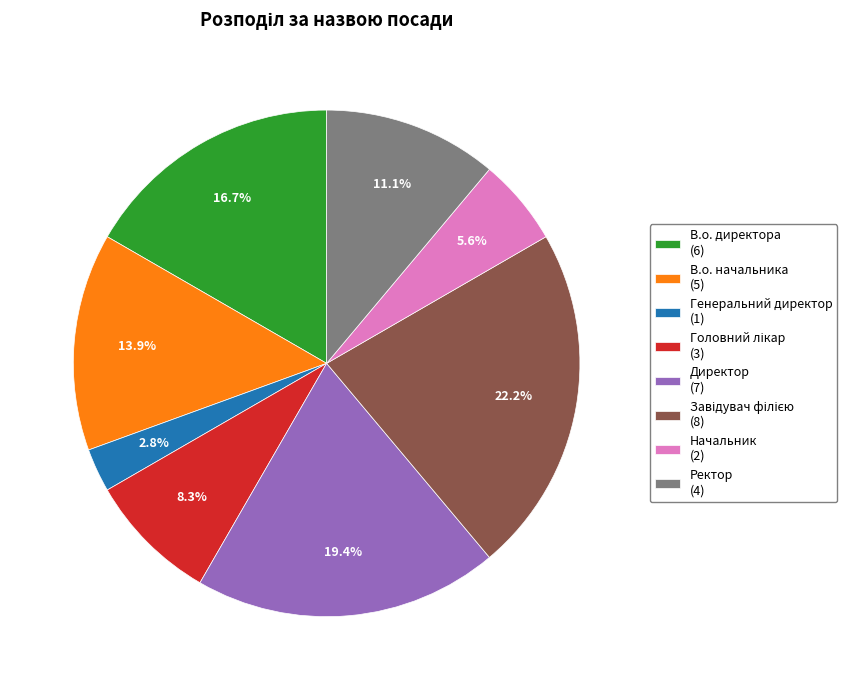

Does Ректор (4) represent more than half of the total?

No